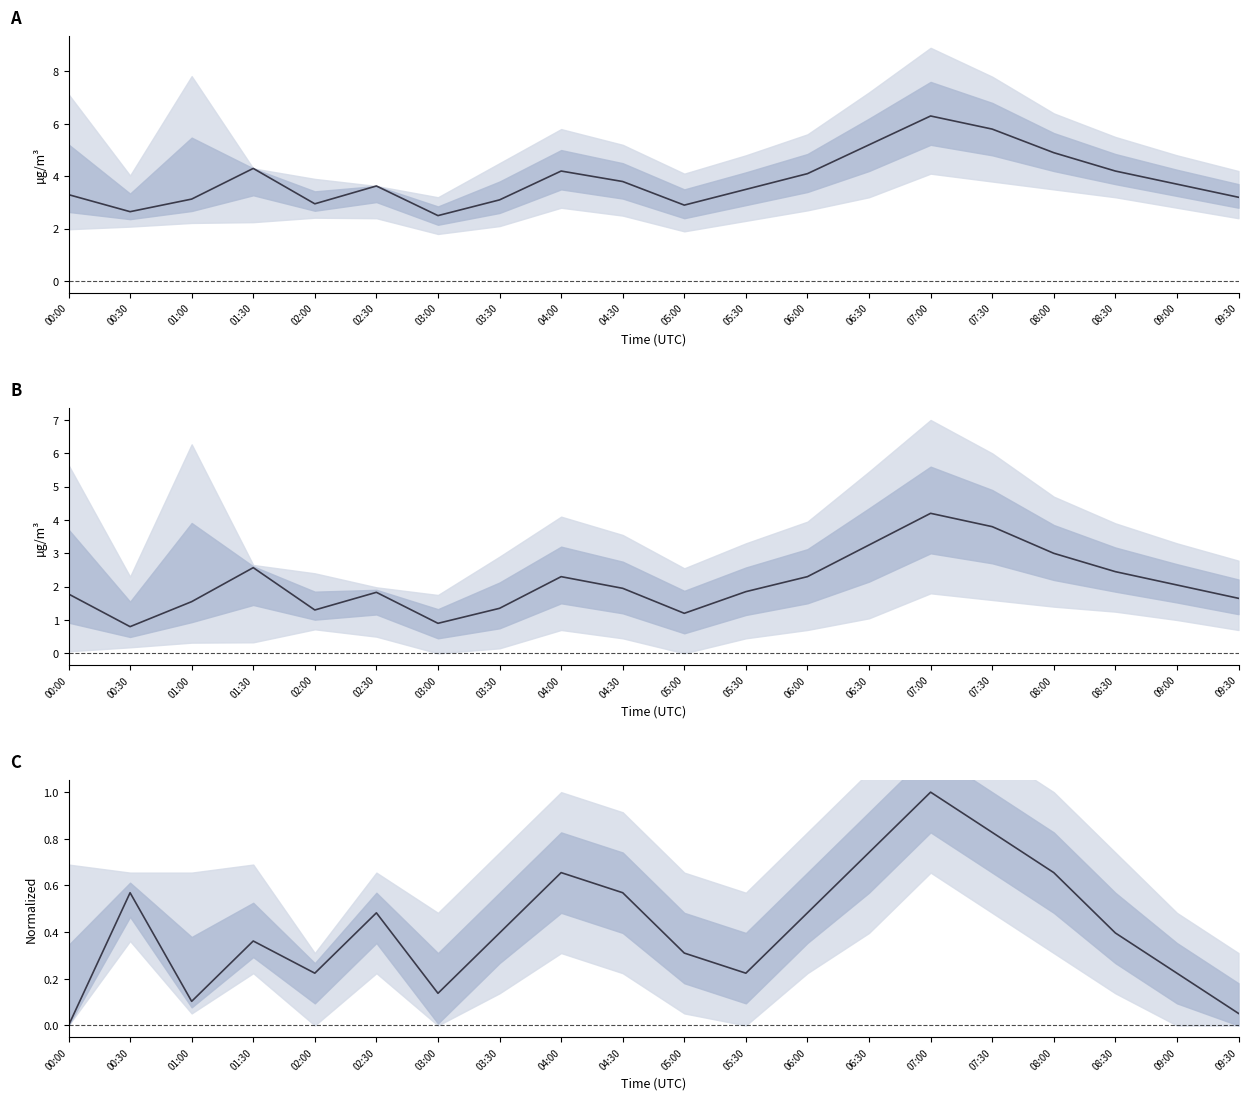

What is the greatest value displayed?

6.3